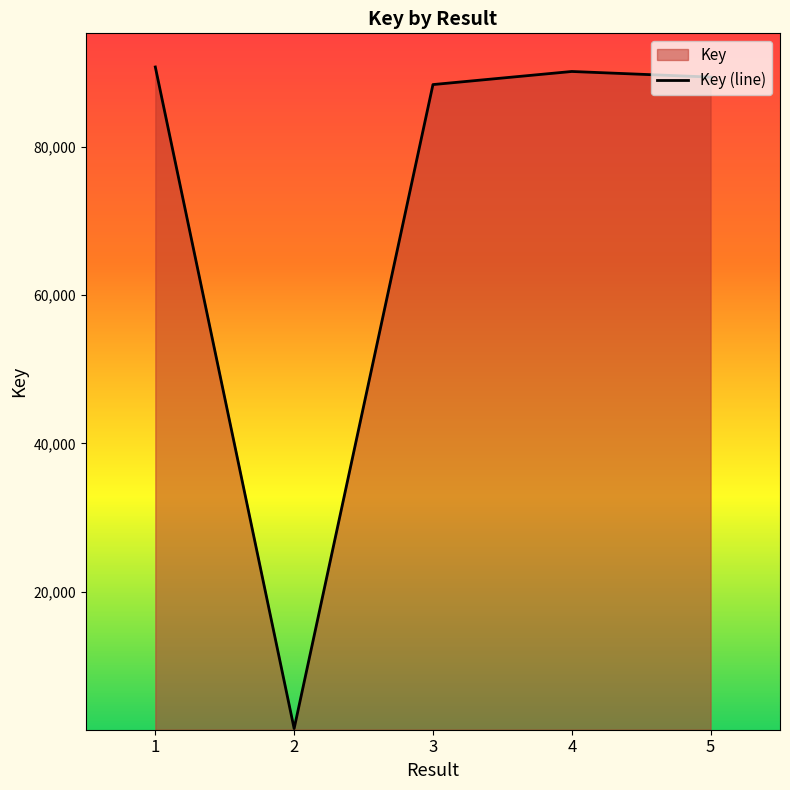

Between 2 and 3, which is larger?

3